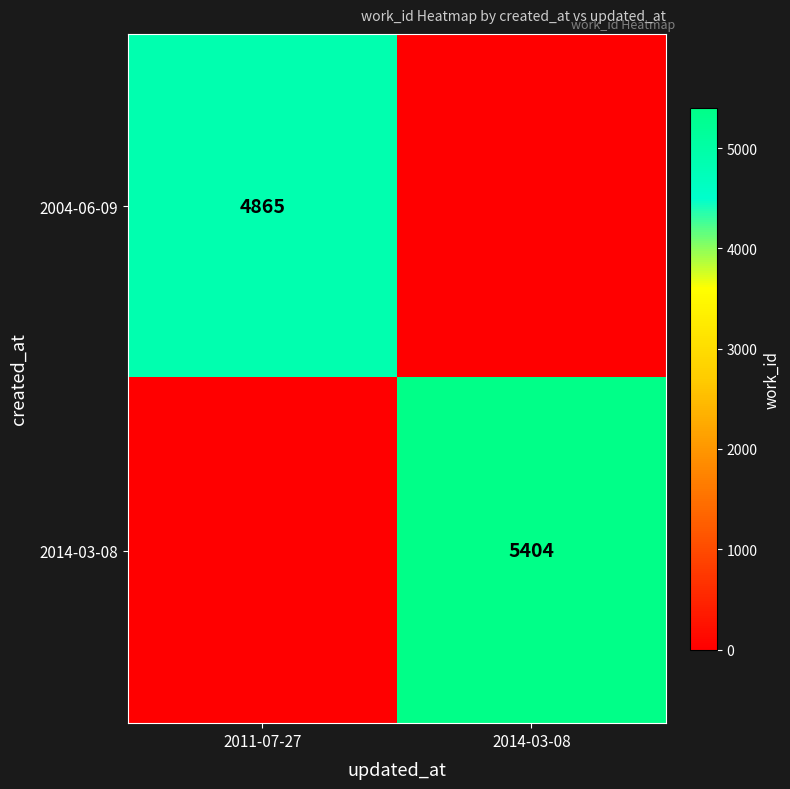

Is the value of 2014-03-08 at 2014-03-08 greater than the value of 2004-06-09 at 2011-07-27?

Yes